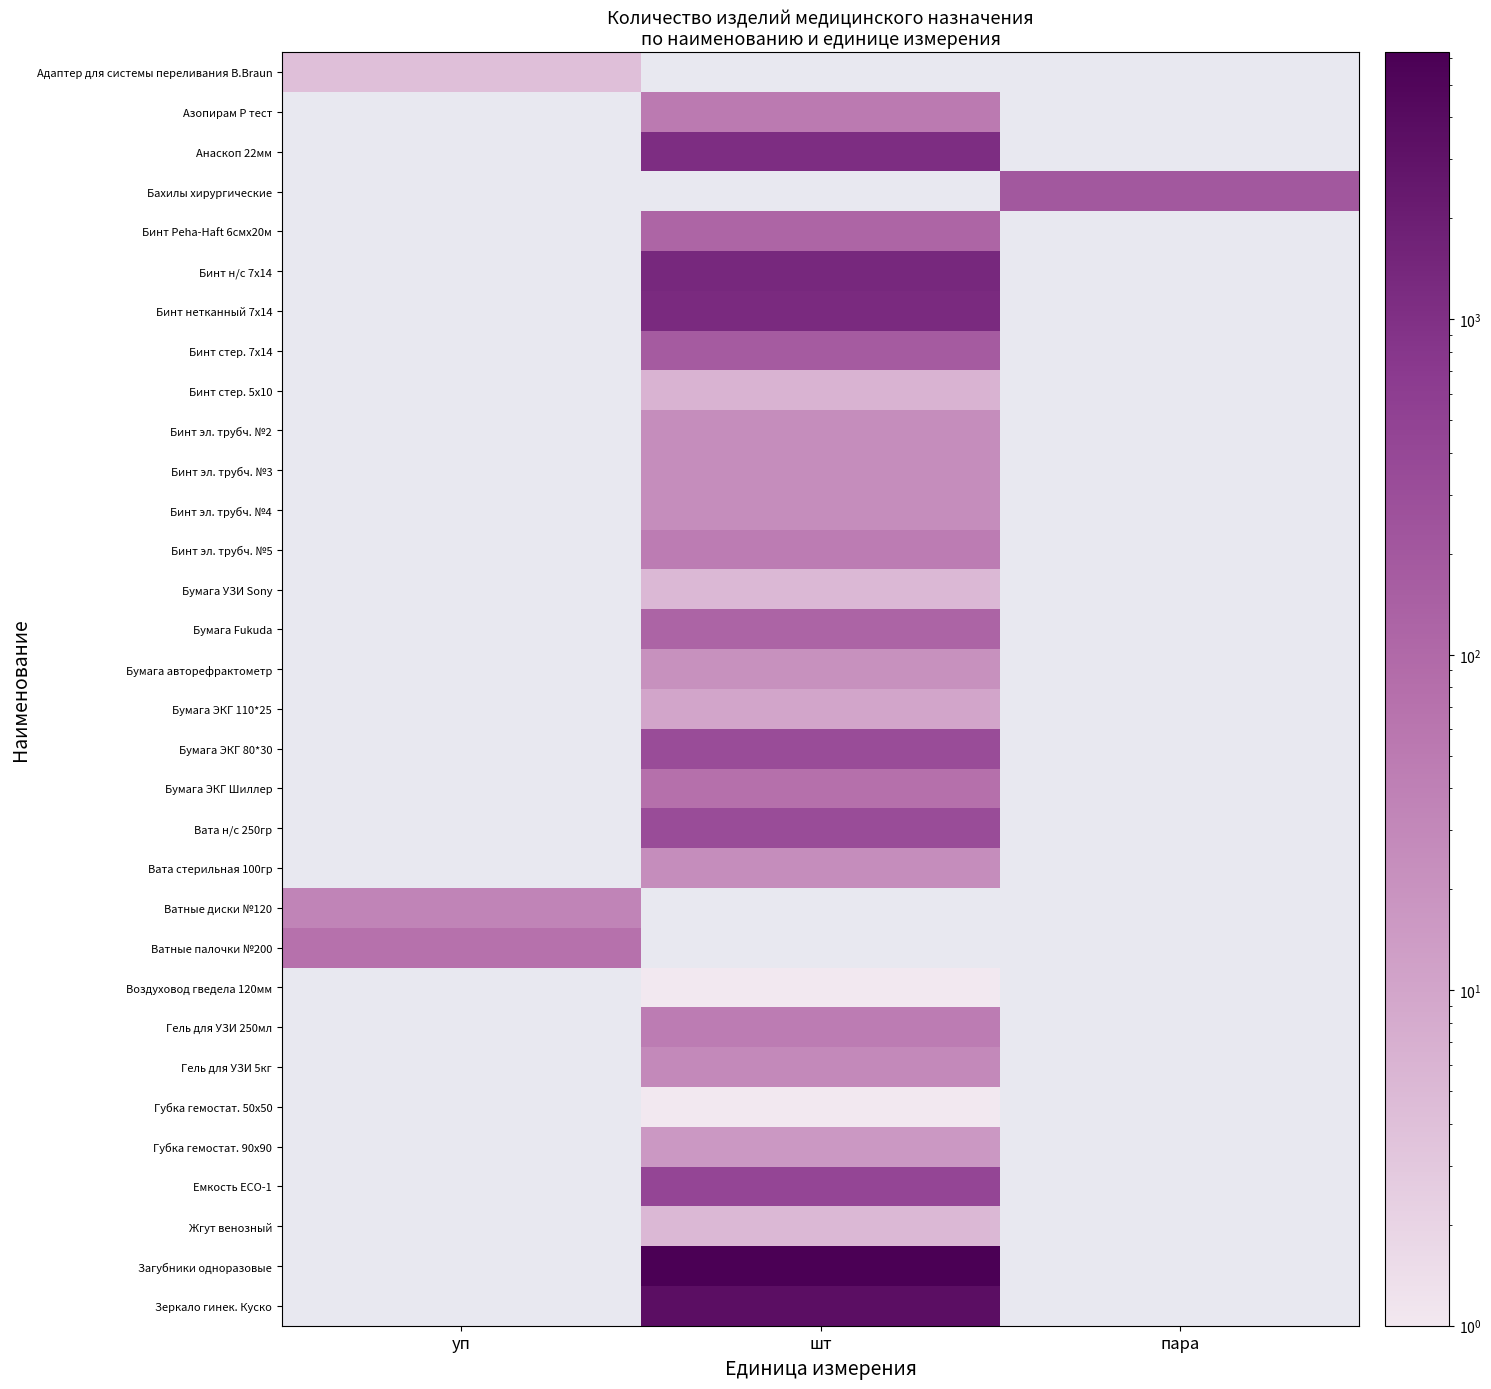

How many data points does each series have?

3